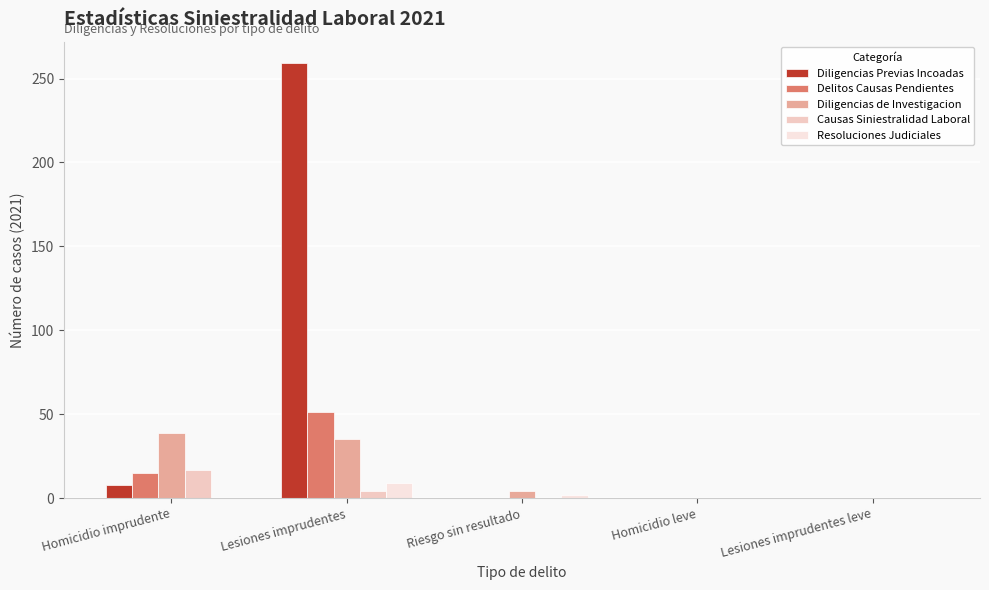

At which label is Delitos Causas Pendientes closest to 25?

Homicidio imprudente